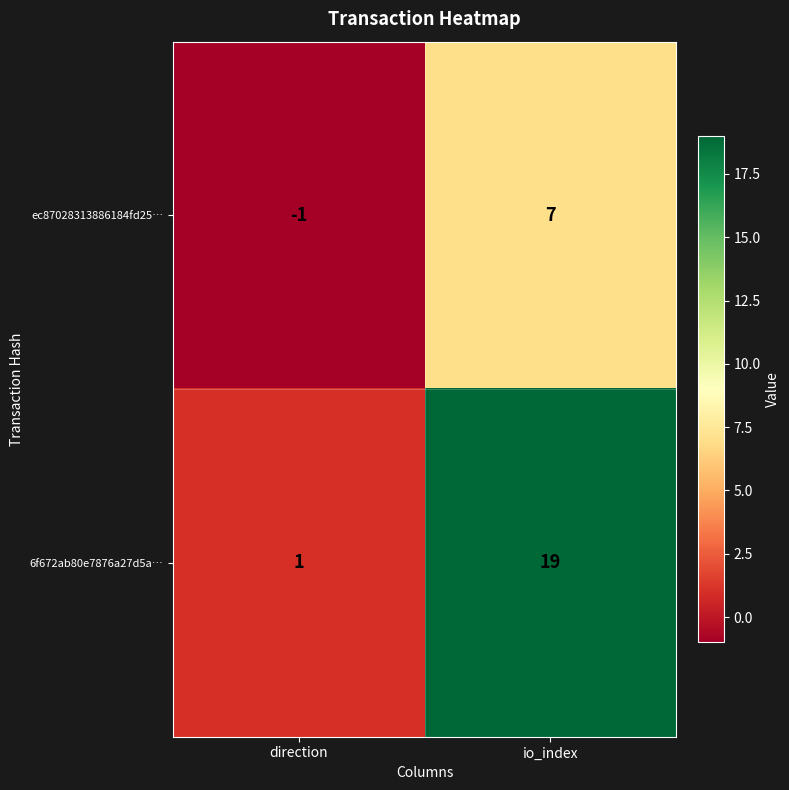

What is the average value of the ec87028313886184fd25… series?

3